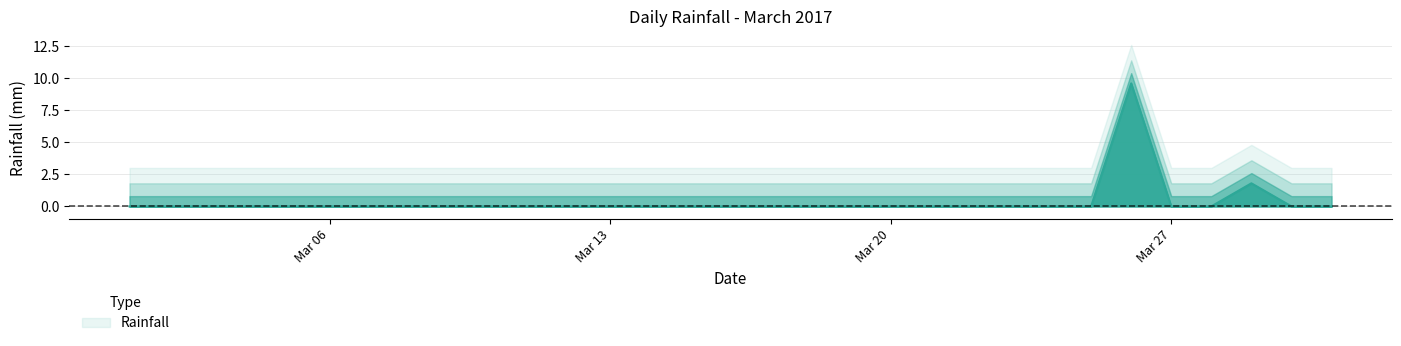

How many lines are shown in the chart?

1